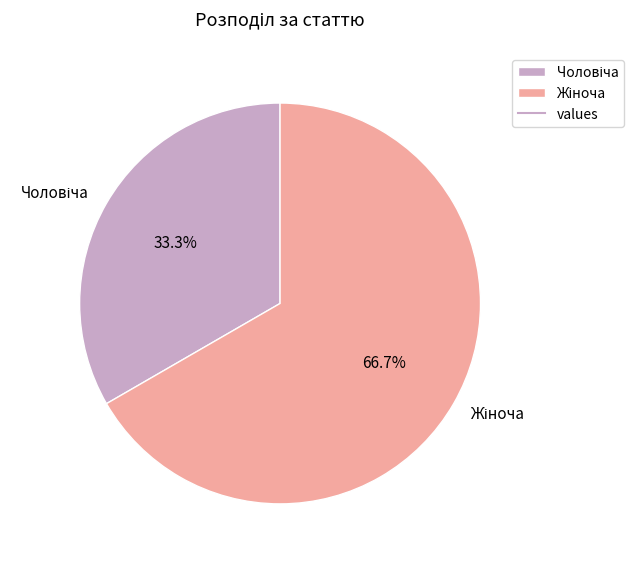

Does any single category account for the majority?

Yes